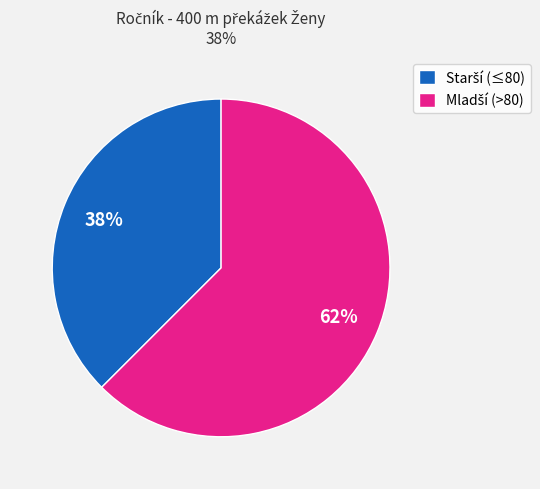

Is there a majority slice in this chart?

Yes